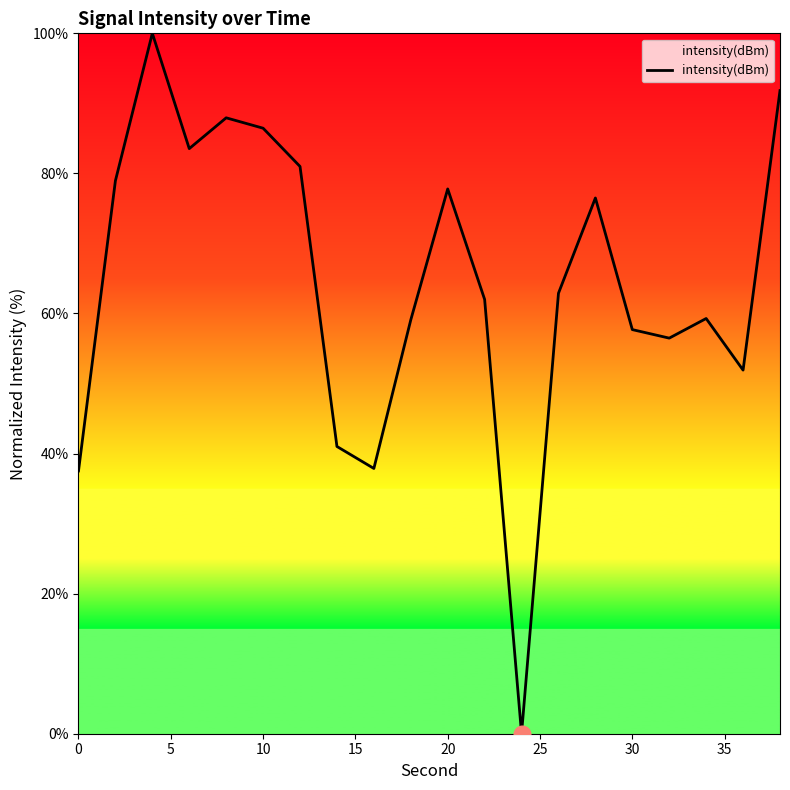

What is the maximum value shown in the chart?

100.0